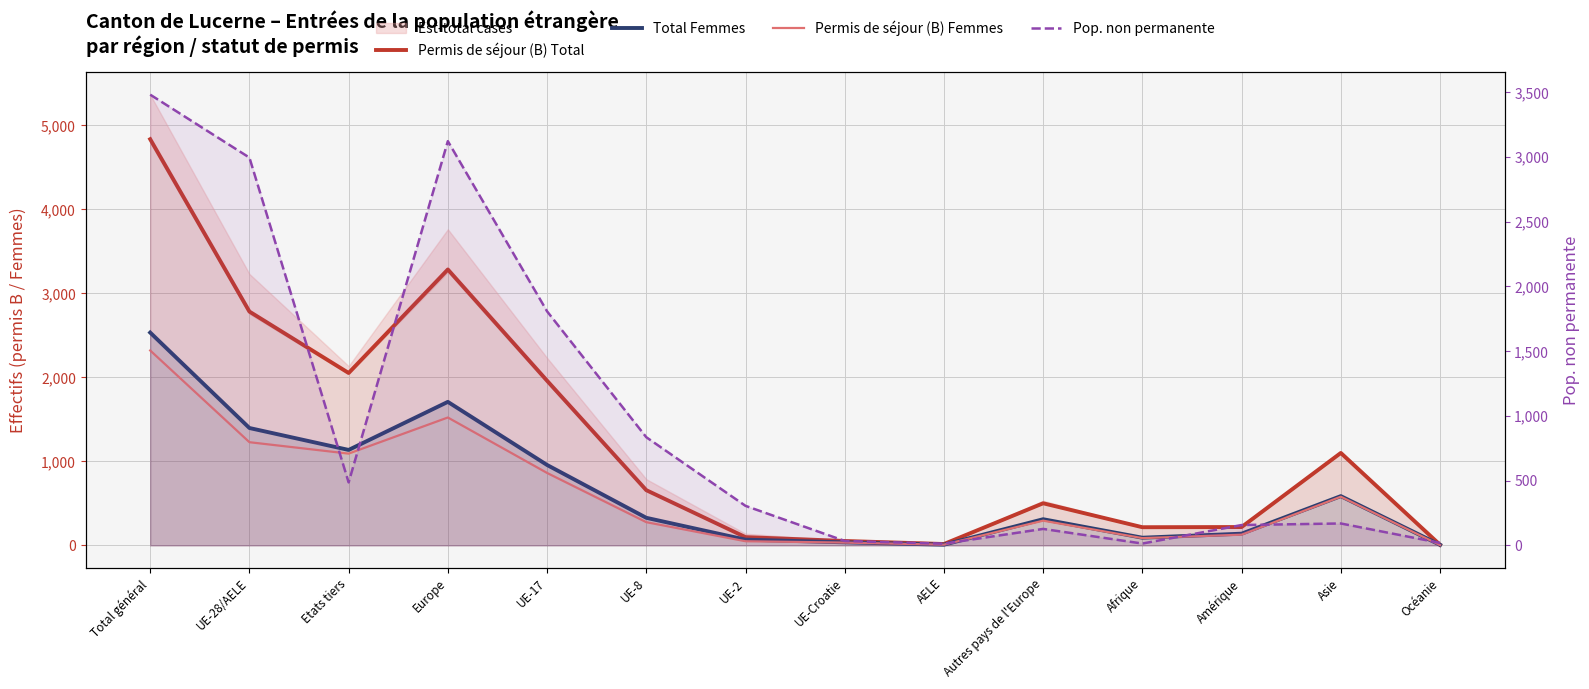

What position from the right is UE-Croatie?

7